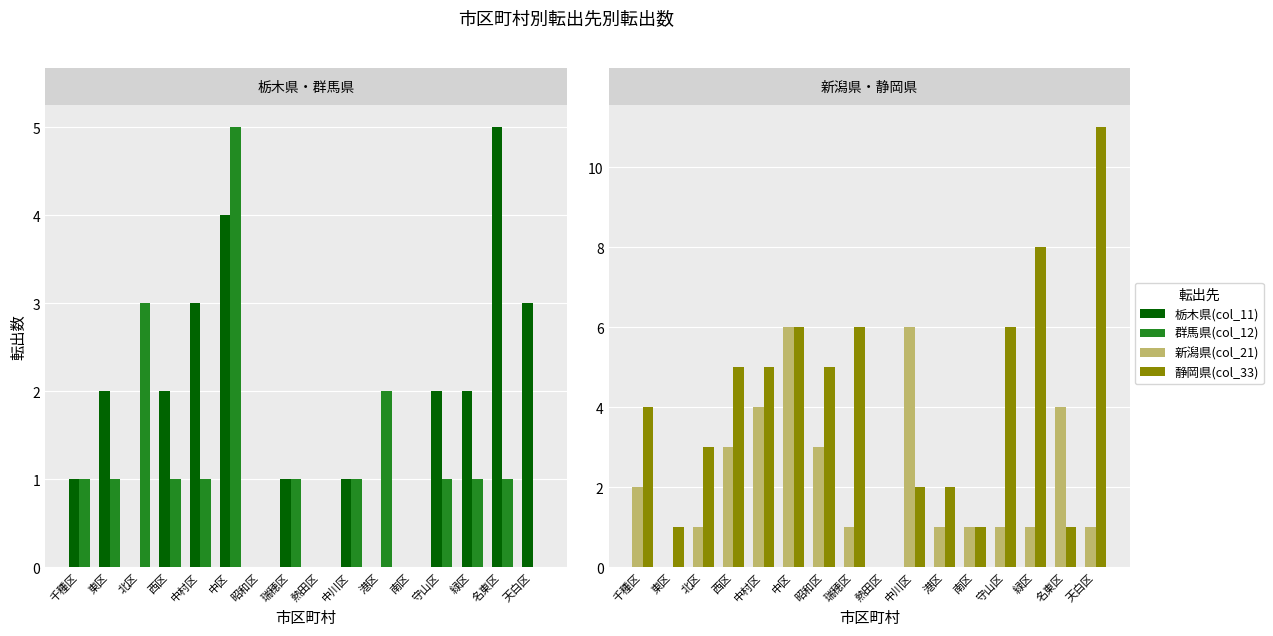

What is the sum of the 群馬県(col_12) values at 千種区 and 天白区?

1